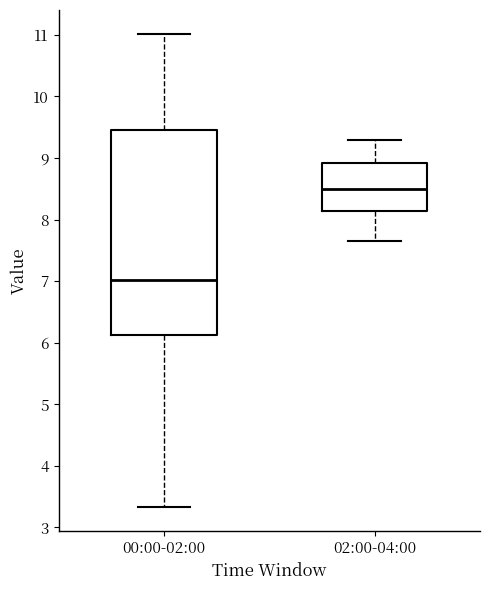

Reading left to right, read every box against the y-axis: the position of its median line, the range the box covers, and the ends of its whiskers. The values are not printed on the chart, so give them approximately, as read against the axis.

00:00-02:00: median 7.0, box 6.1 to 9.5, whiskers 3.3 to 11.0
02:00-04:00: median 8.5, box 8.1 to 8.9, whiskers 7.7 to 9.3